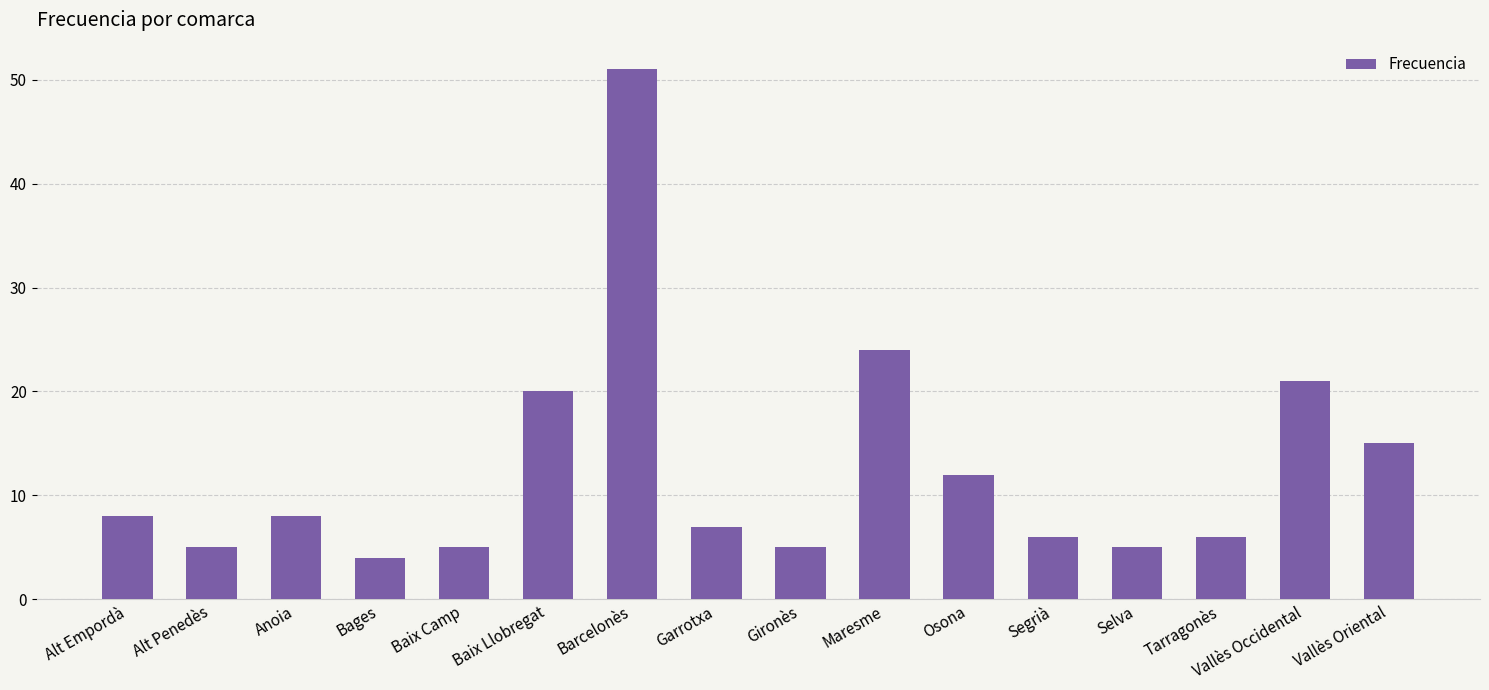

Does the chart contain any negative values?

No